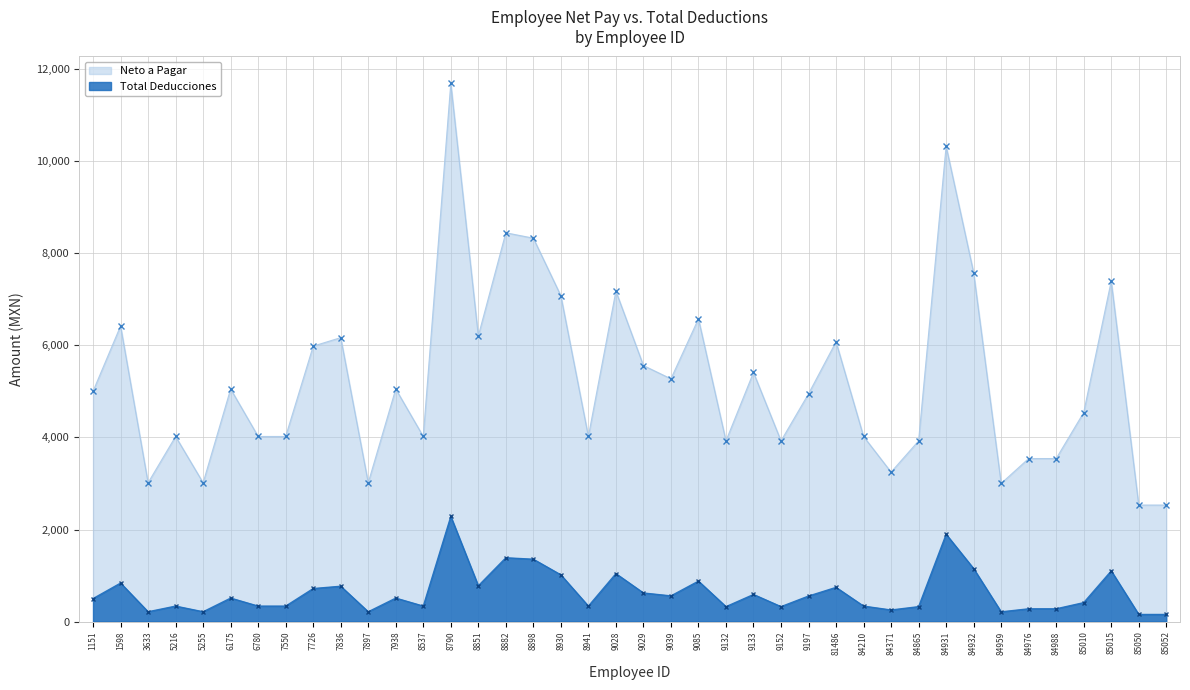

Read the Total Deducciones value at 8898.

1356.4